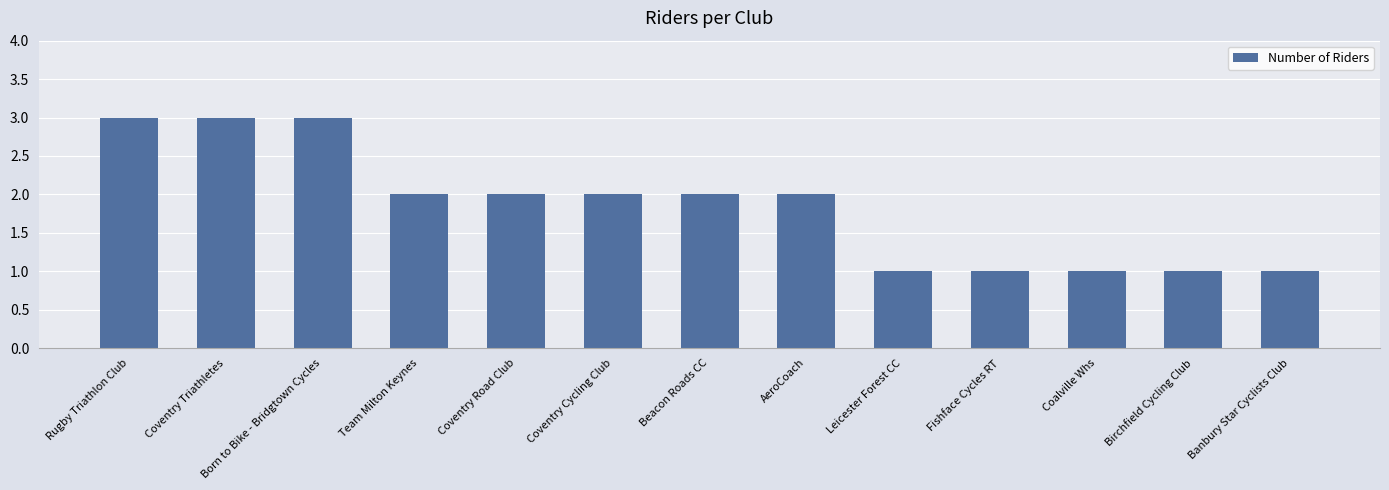

Count the number of data series in this chart.

1